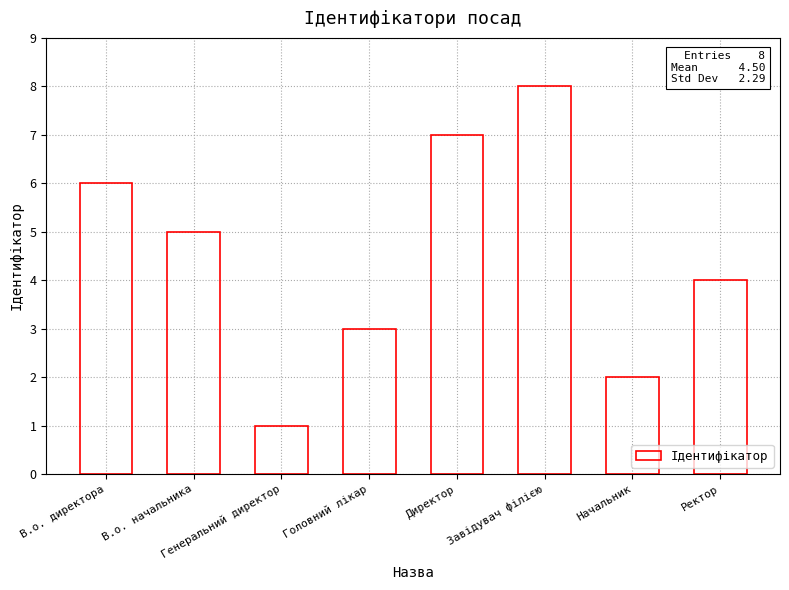

True or false: the data shows 5 at В.о. начальника.

True